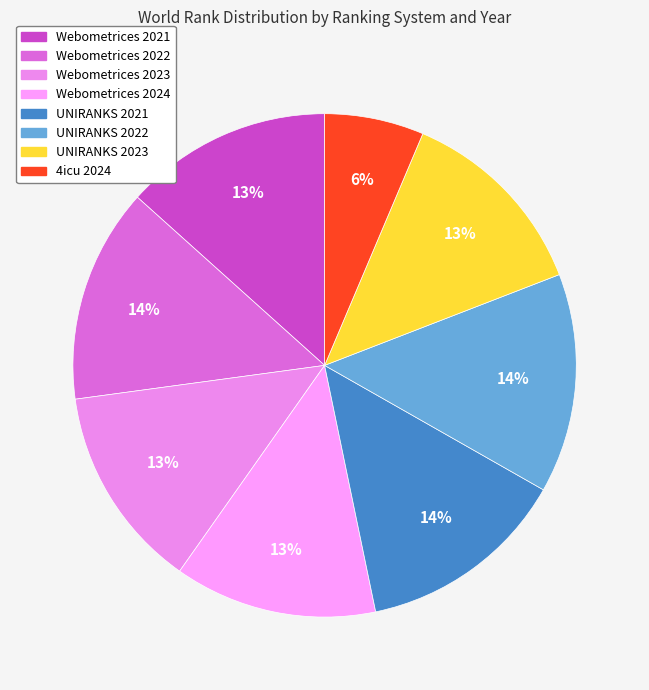

True or false: UNIRANKS 2023 accounts for 23% of the total.

False